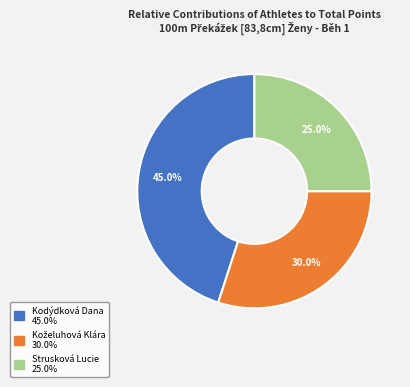

What portion of the pie excludes Strusková Lucie?

75.0%